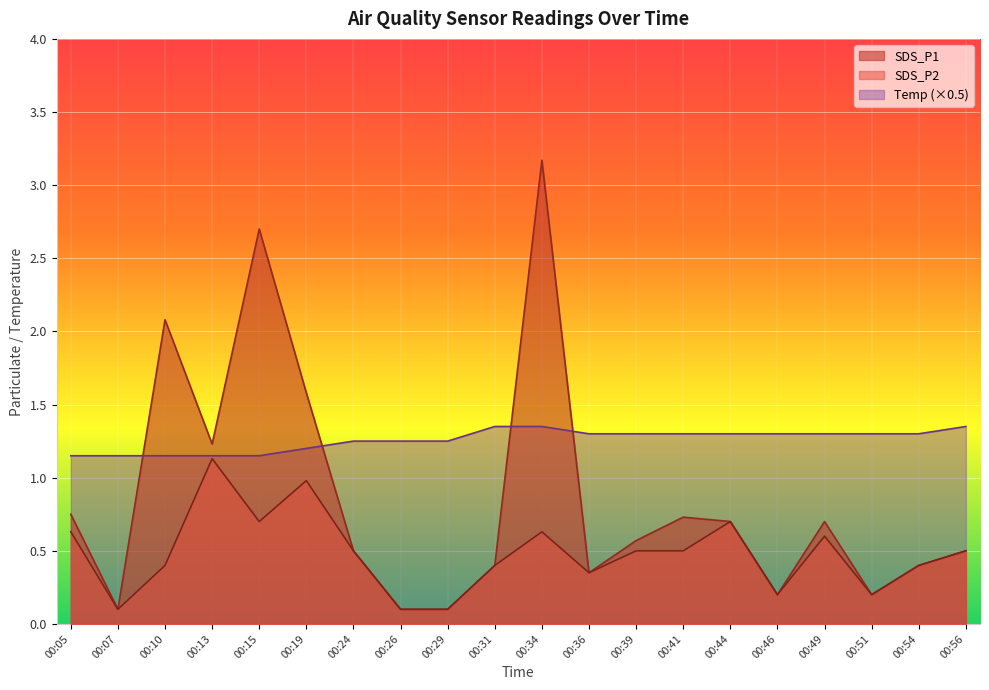

What is the difference between the maximum and minimum values in the Temp series?

0.2